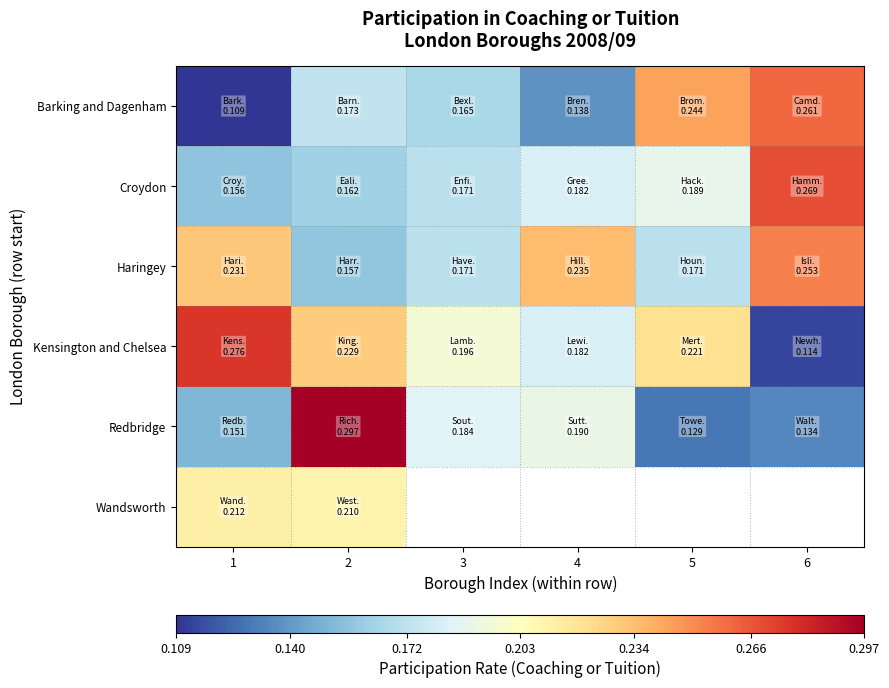

What is the average value of the Croydon series?

0.2